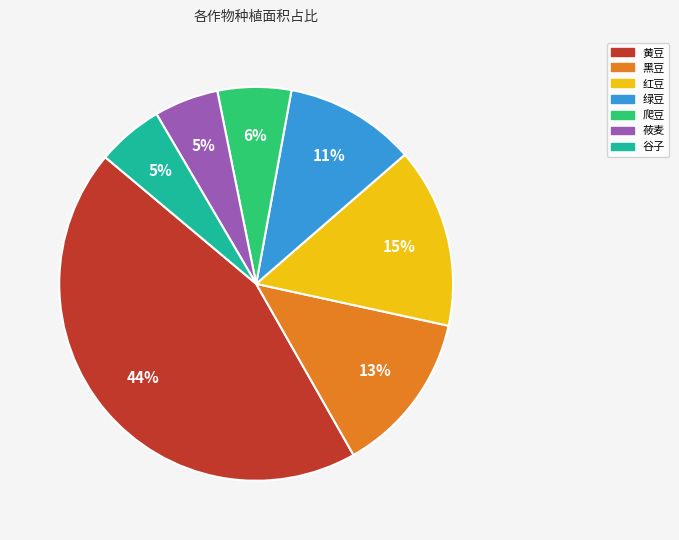

How many segments does this pie chart have?

7